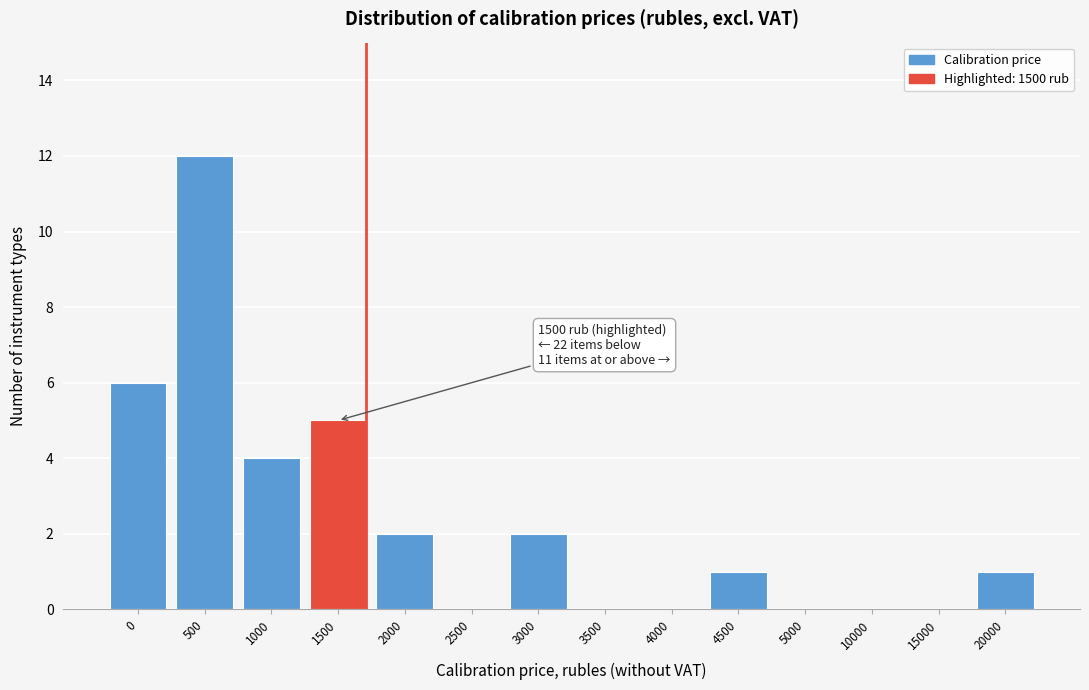

Reading left to right, transcribe all the data shown in this chart.

0=6	500=12	1000=4	1500=5	2000=2	2500=0	3000=2	3500=0	4000=0	4500=1	5000=0	10000=0	15000=0	20000=1